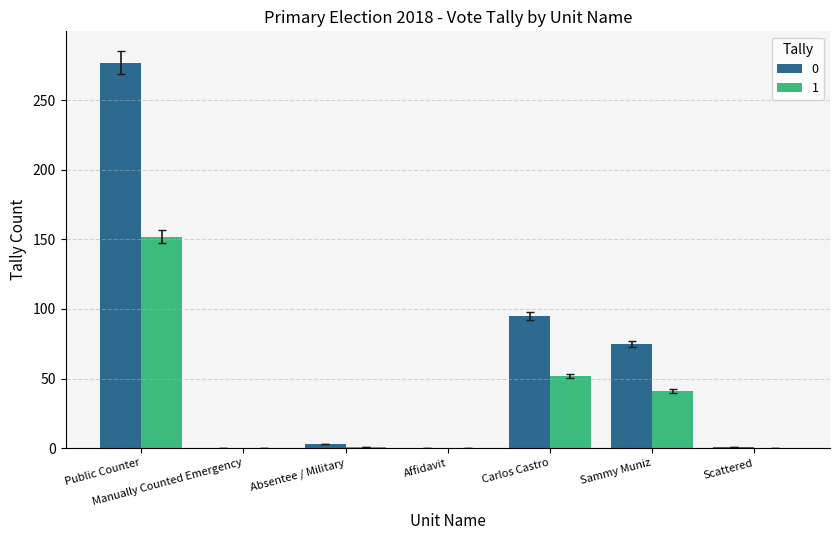

What is the maximum value shown in the chart?

277